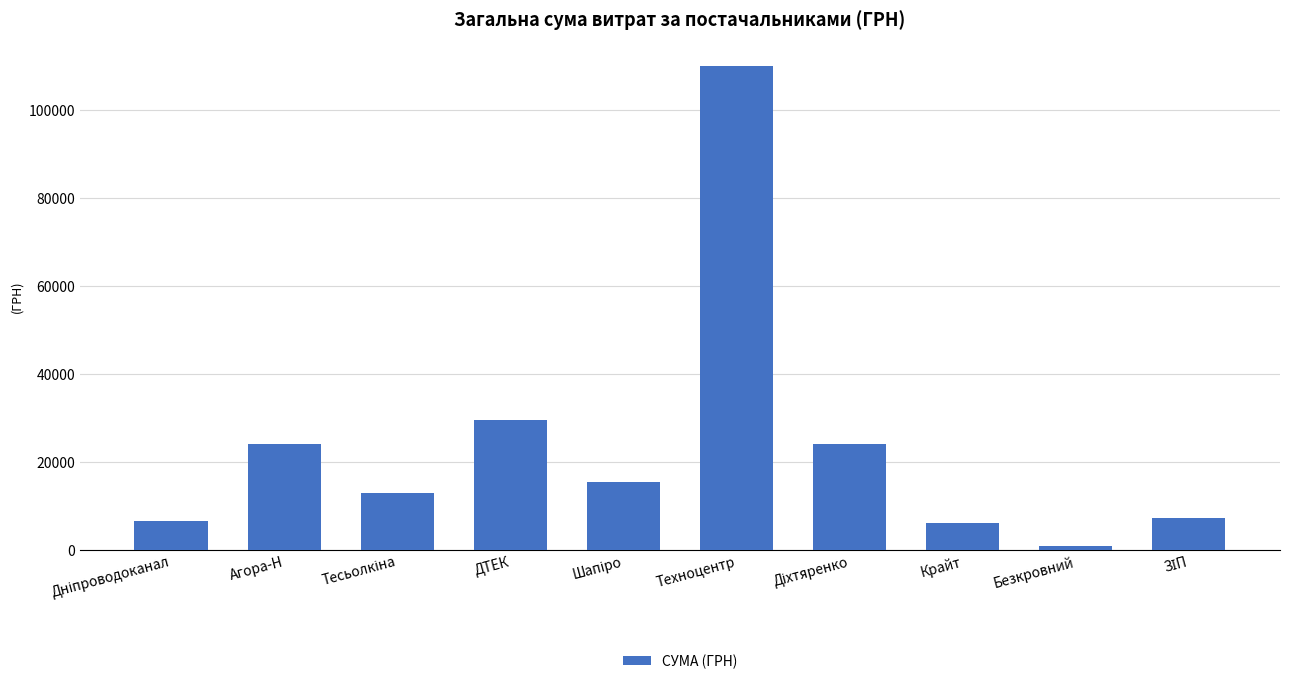

Which category has the lowest value across all series?

Безкровний